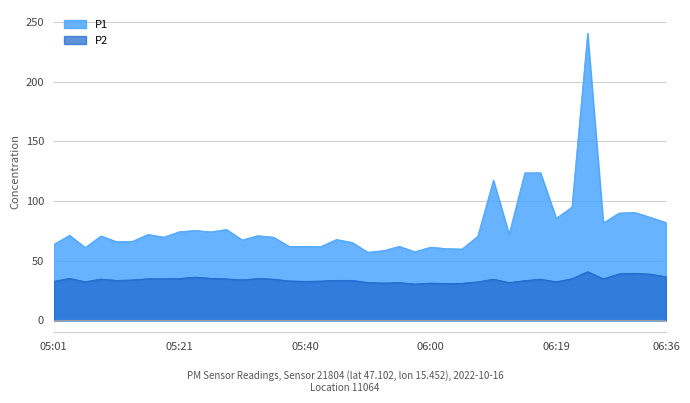

List the labels in order of P2 value, smallest first.

05:57, 06:02, 06:04, 06:00, 05:52, 05:55, 05:50, 06:12, 06:07, 05:06, 06:19, 05:01, 05:40, 05:43, 05:38, 06:14, 05:11, 05:47, 05:45, 05:13, 05:30, 06:17, 05:35, 06:09, 05:08, 05:28, 06:26, 05:18, 05:16, 06:22, 05:33, 05:21, 05:03, 05:25, 05:23, 06:36, 06:34, 06:29, 06:31, 06:24